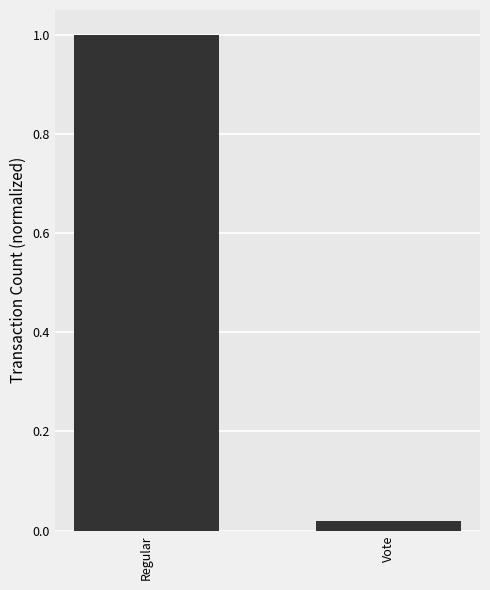

What is the value of the 1st bar from the left?

1.0